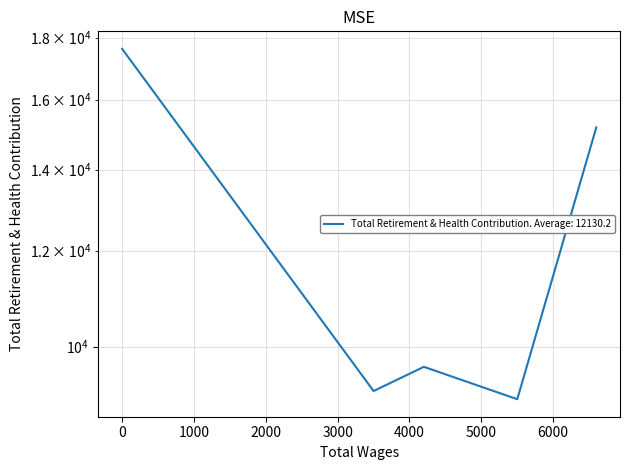

The value at 6600.0 is 5509. True or false?

False